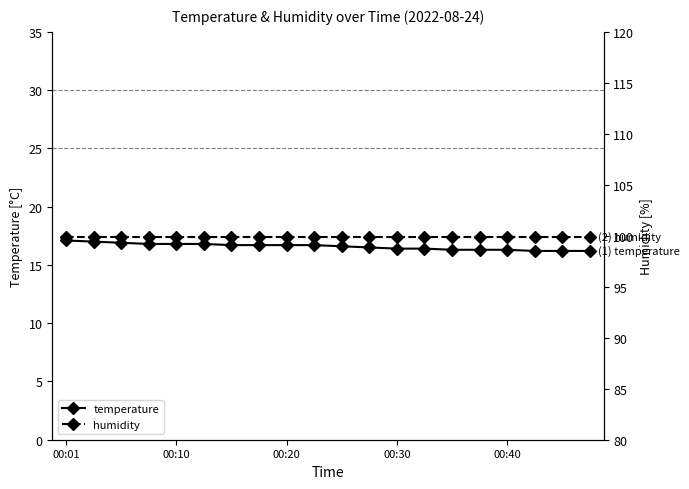

What are all the series names shown in the legend?

temperature, humidity